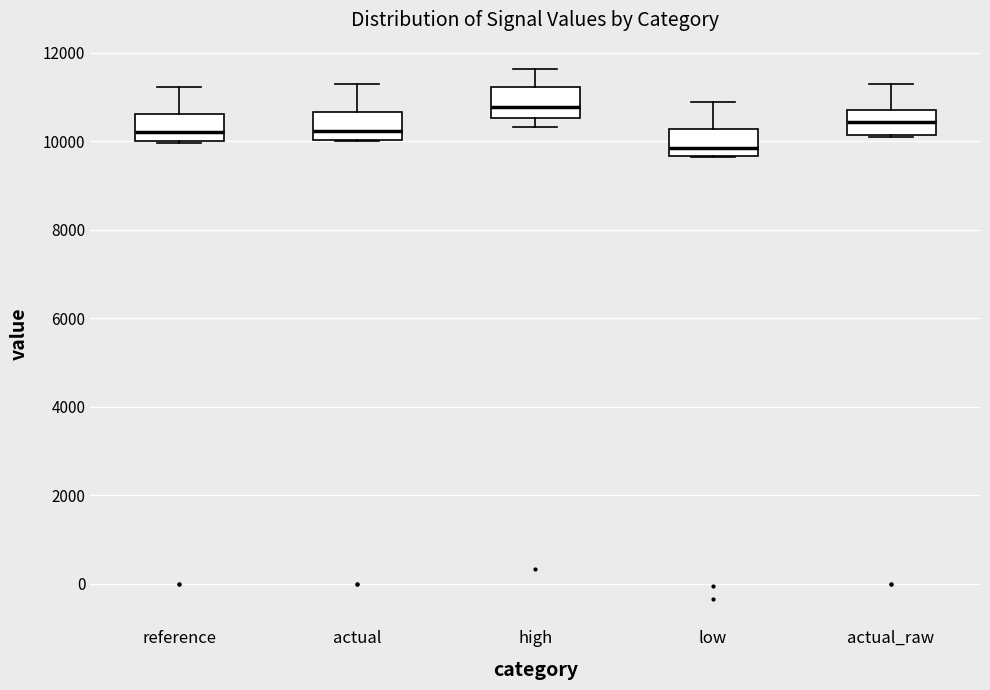

Which box has the highest median line?

high